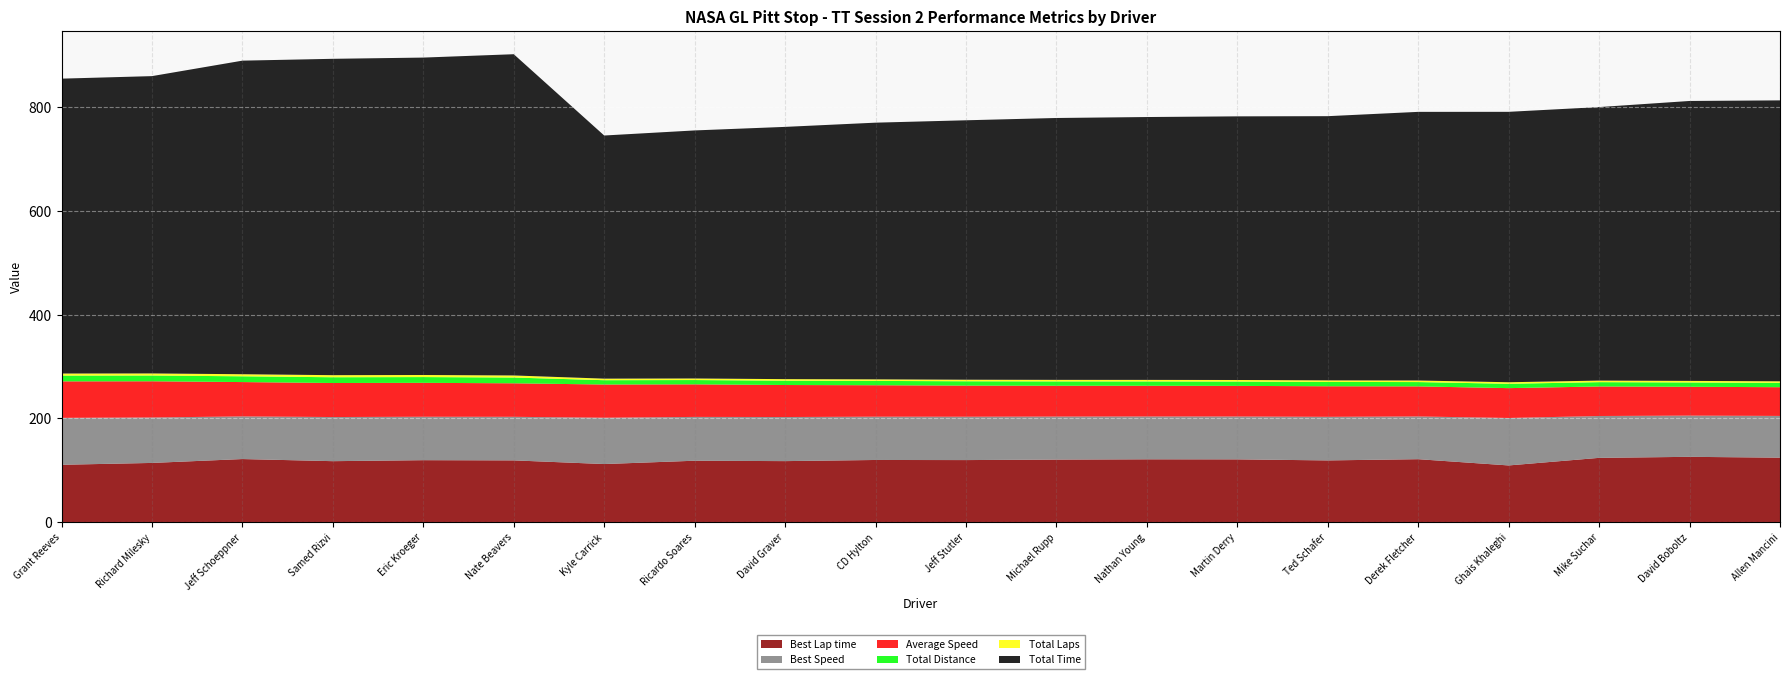

Reading left to right, extract all data points from this chart.

Best Lap time: 110.7	114.2	121.7	117.6	119.5	119.1	112.1	118.5	117.7	119.9	119.7	120.7	121.2	121.1	119.1	121.4	109.4	124.0	126.0	124.4
Best Speed: 90.4	87.6	82.2	85.1	83.7	84.0	89.3	84.5	85.0	83.5	83.6	82.9	82.6	82.6	84.0	82.4	91.5	80.7	79.4	80.5
Average Speed: 70.4	69.8	66.2	65.6	65.4	64.6	64.0	62.8	61.7	60.7	60.0	59.5	59.2	59.1	58.9	58.0	57.6	56.9	55.6	55.4
Total Distance: 11.1	11.1	11.1	11.1	11.1	11.1	8.3	8.3	8.3	8.3	8.3	8.3	8.3	8.3	8.3	8.3	8.3	8.3	8.3	8.3
Total Laps: 4.0	4.0	4.0	4.0	4.0	4.0	3.0	3.0	3.0	3.0	3.0	3.0	3.0	3.0	3.0	3.0	3.0	3.0	3.0	3.0
Total Time: 568.6	573.3	604.7	610.1	612.1	619.5	468.9	478.3	486.4	495.0	500.3	505.0	506.9	508.4	509.5	518.0	521.5	527.5	539.8	541.7